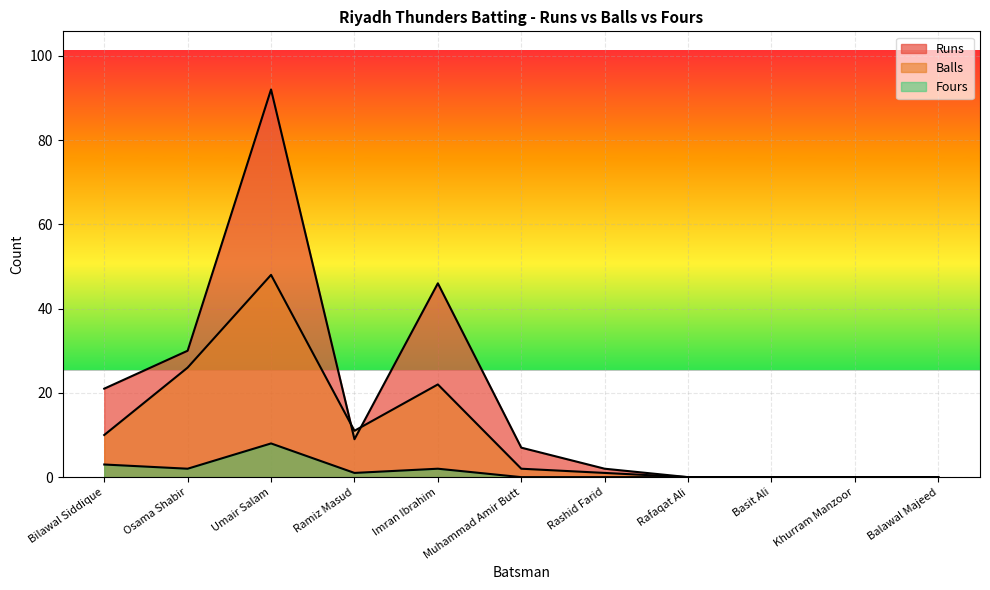

List the series in order of their peak value, highest first.

Runs, Balls, Fours